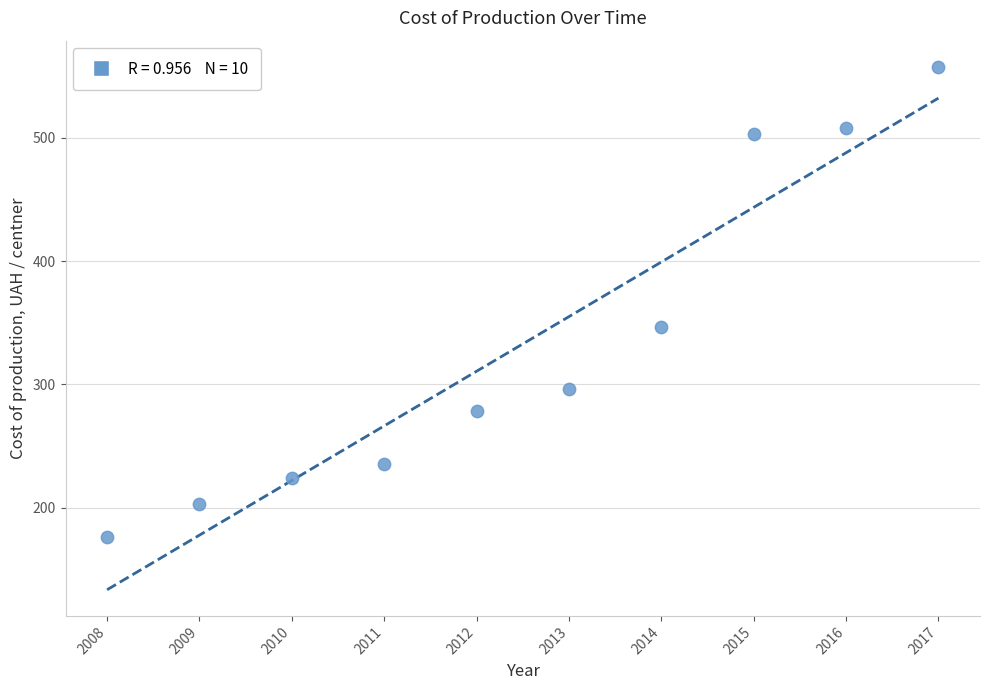

What Y value in the scatter plot is closest to 366?

346.8